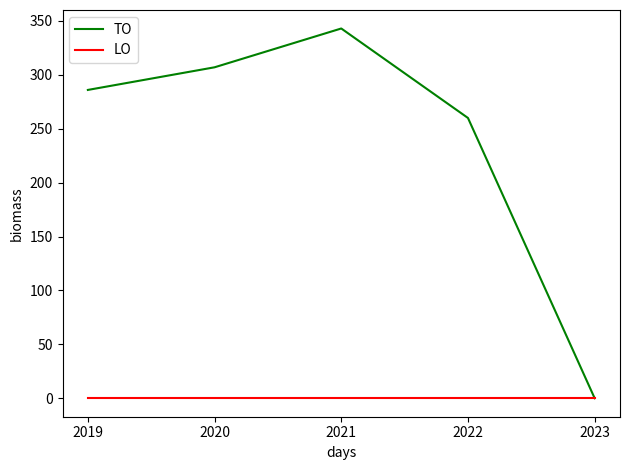

Which label corresponds to the largest value in the chart?

2021